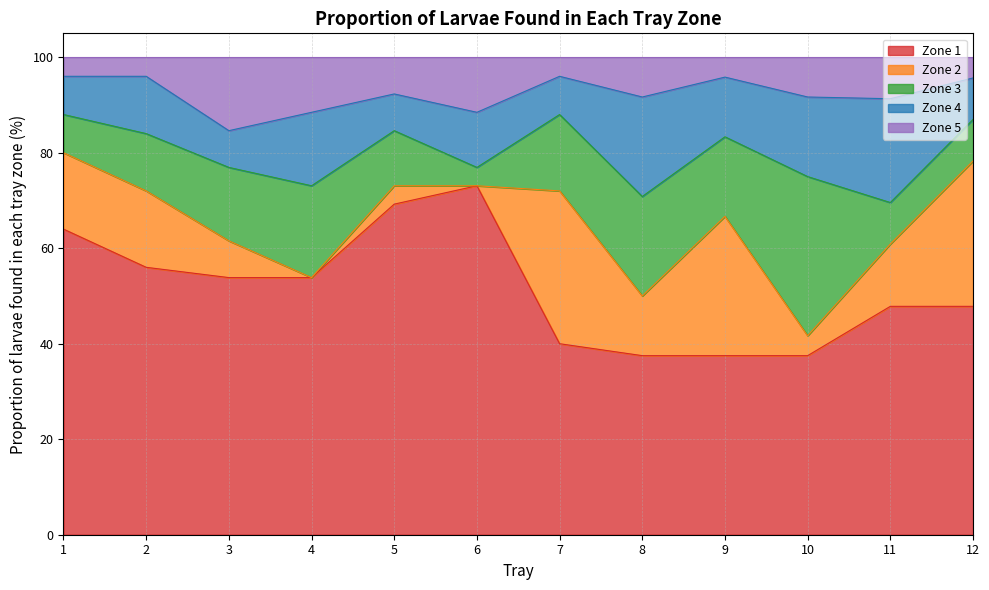

List the series in order of their peak value, lowest first.

Zone 5, Zone 4, Zone 2, Zone 3, Zone 1